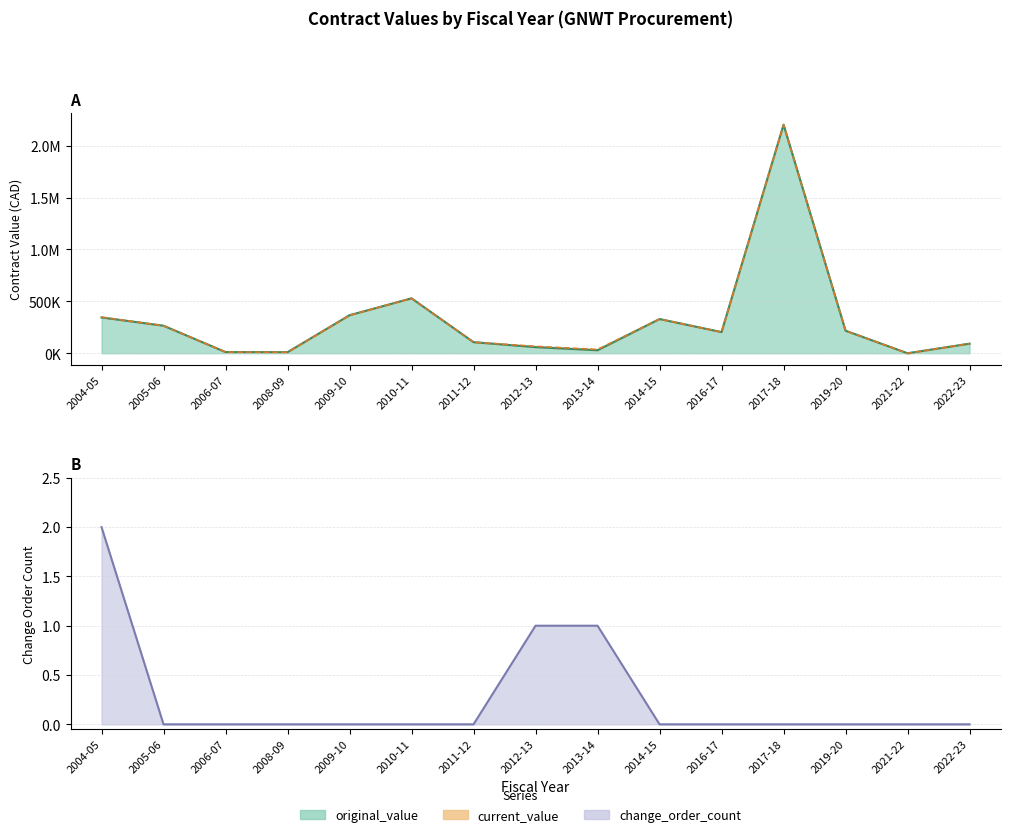

Reading right to left, list all the values displayed in this chart.

original_value: 92520.5	0.1	217212.0	2201604.0	203848.5	329550.0	29010.0	59000.0	106750.0	528945.0	366193.8	10258.6	11500.0	265190.0	344671.0
current_value: 92520.5	0.1	217212.0	2201604.0	203848.5	329550.0	36310.0	66300.0	106750.0	528945.0	366193.8	10258.6	11500.0	265190.0	347834.0
change_order_count: 0.0	0.0	0.0	0.0	0.0	0.0	1.0	1.0	0.0	0.0	0.0	0.0	0.0	0.0	2.0